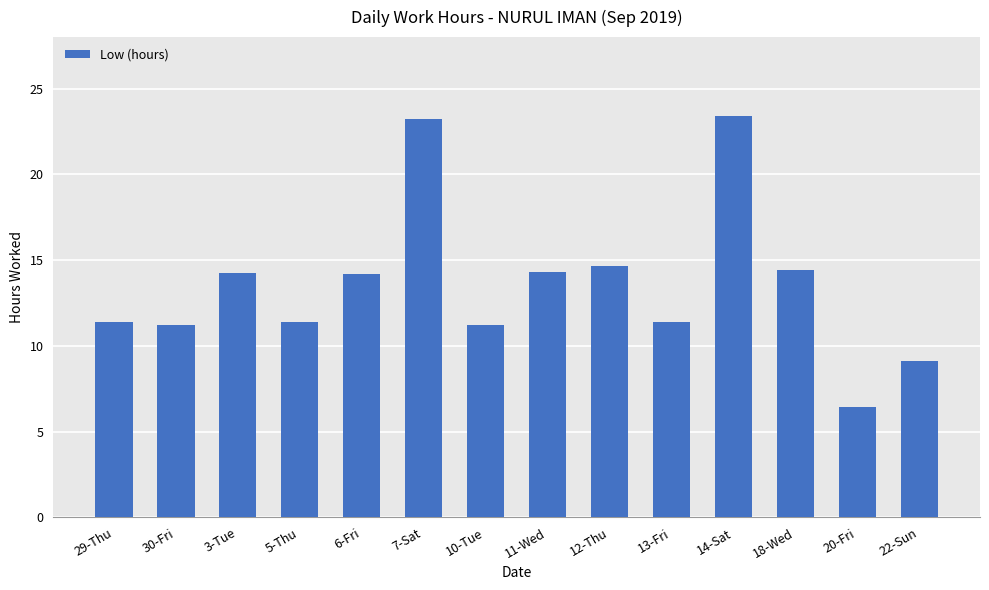

What is the maximum value shown in the chart?

23.4